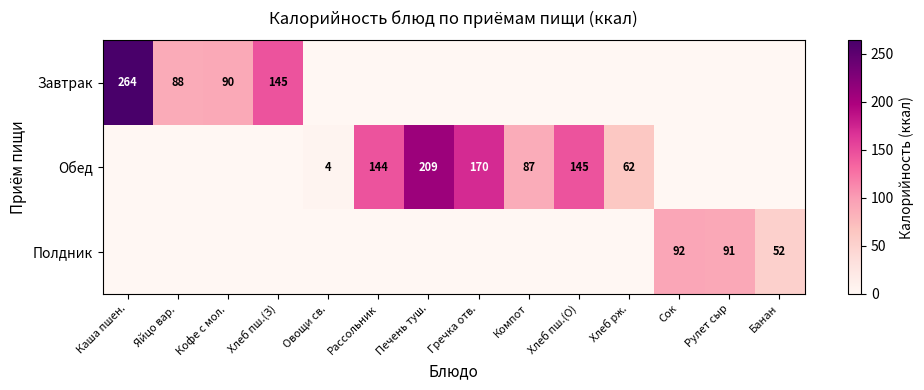

At which category is the sum across all series the highest?

Каша пшен.